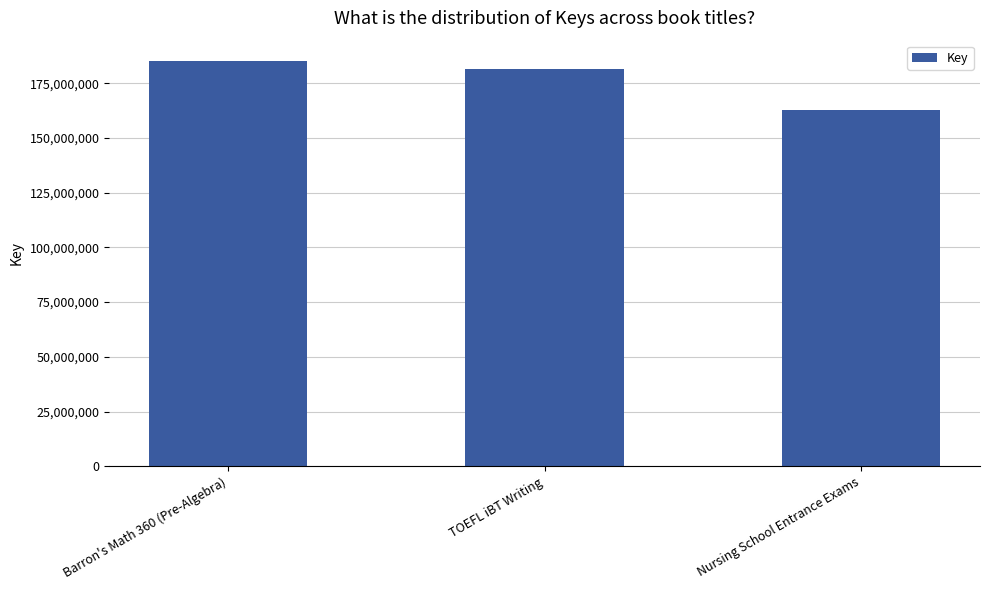

How many data points does each series have?

3